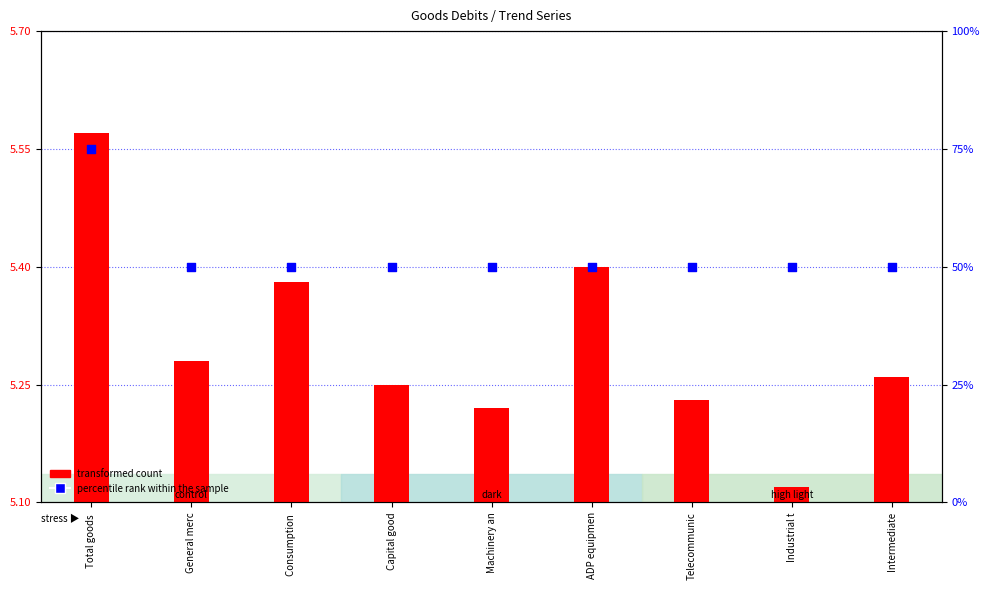

Which series has the largest total across all categories?

percentile rank within the sample